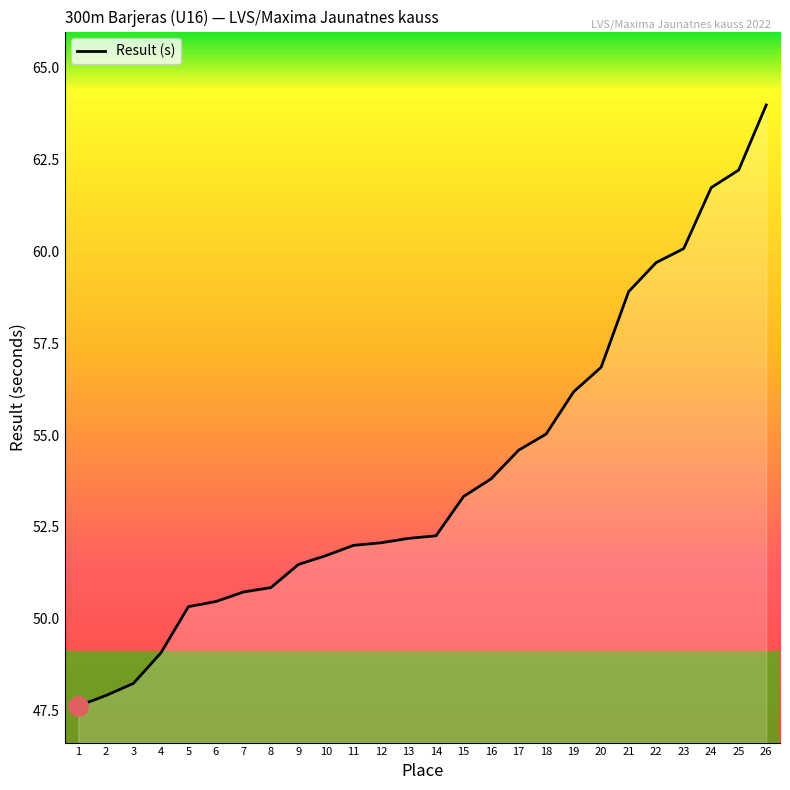

Which category has the lowest value across all series?

1